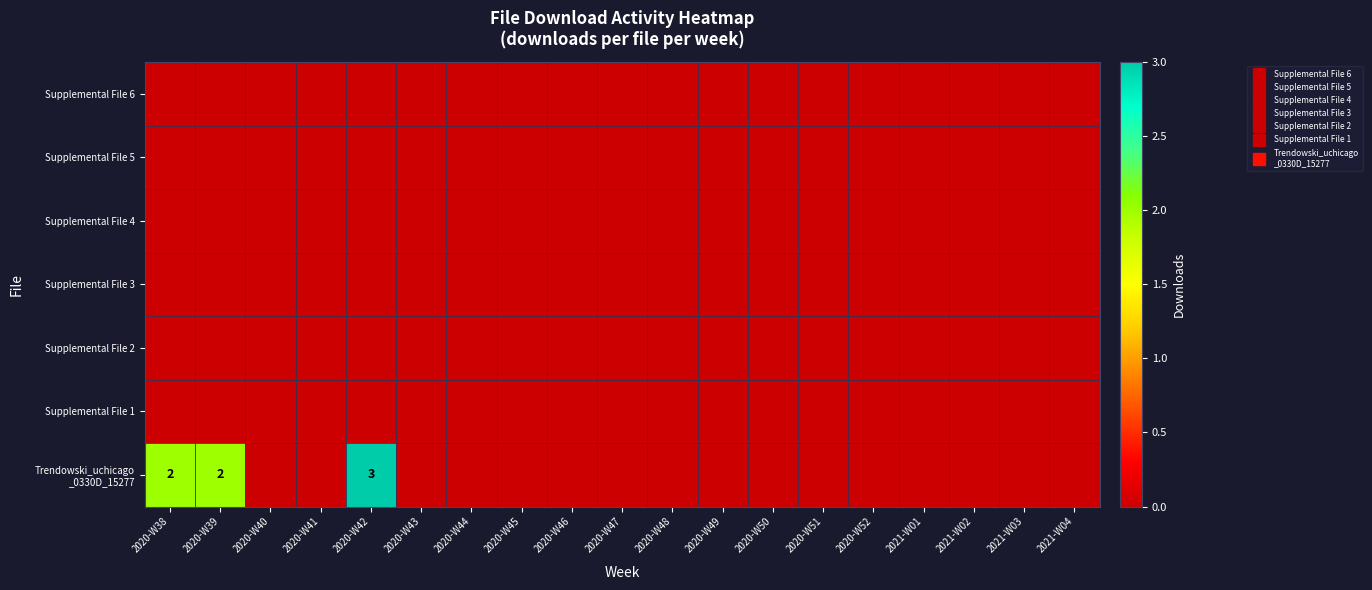

Which category has the lowest value across all series?

2020-W38